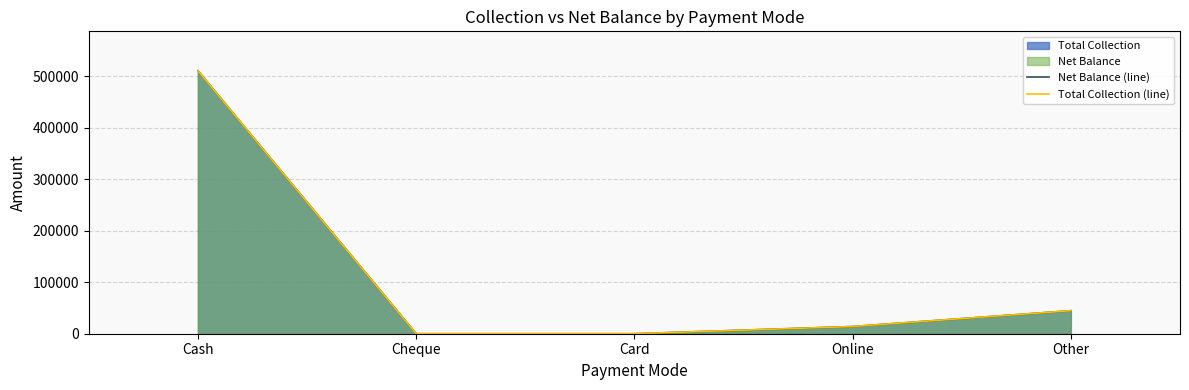

What is the label of the 3rd point from the right?

Card